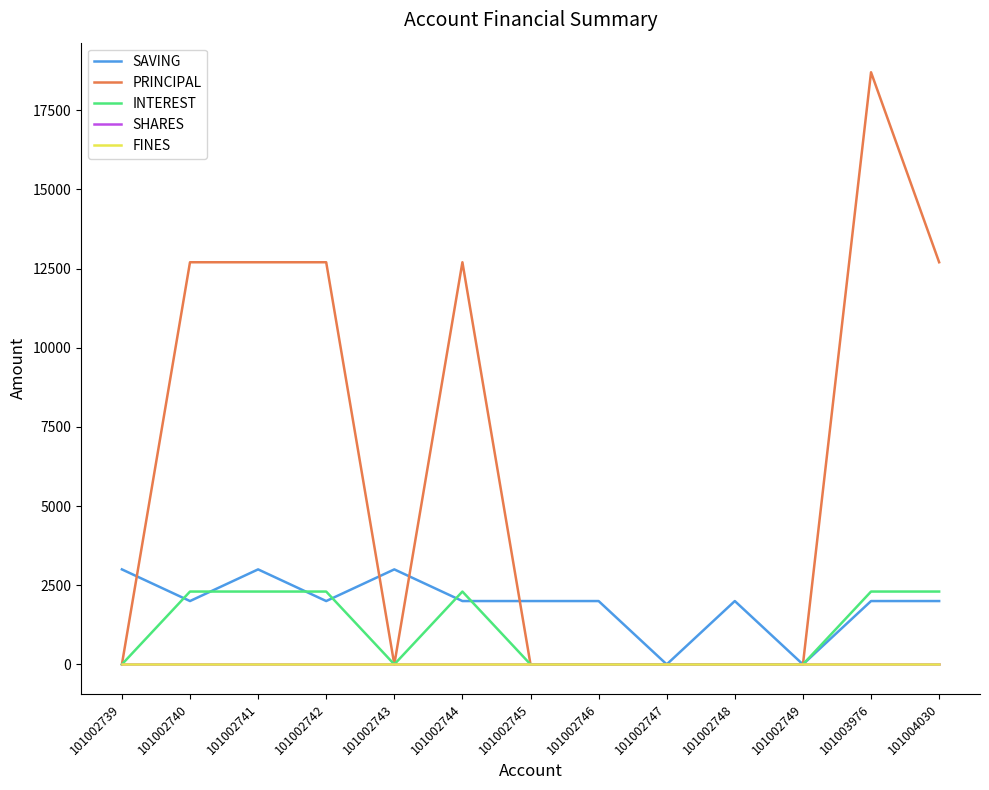

What is the difference between the maximum and second lowest values in the PRINCIPAL series?

18700